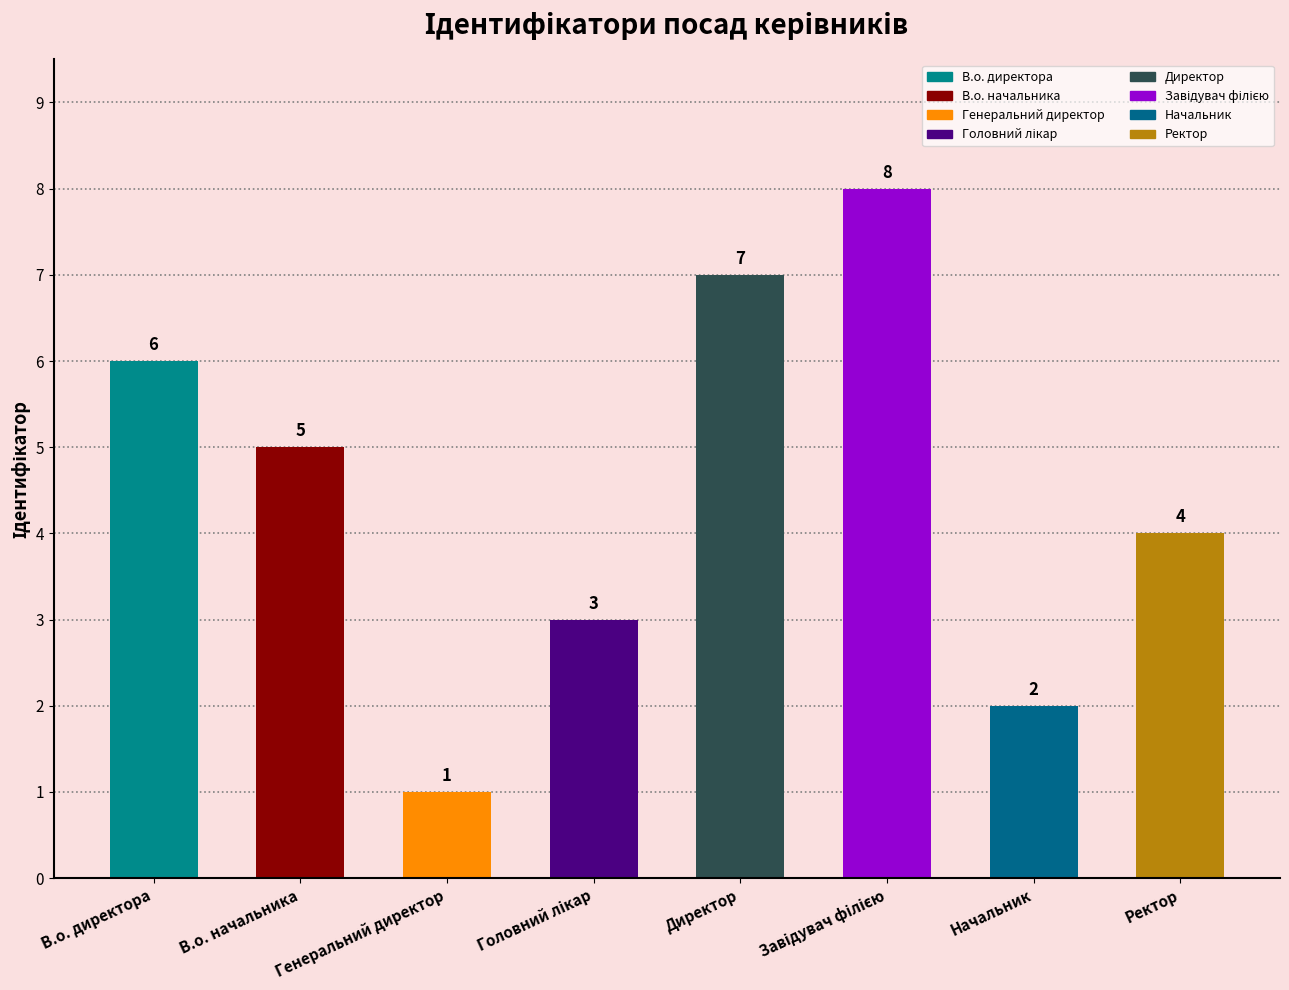

What is the change in value from Генеральний директор to Директор?

+6